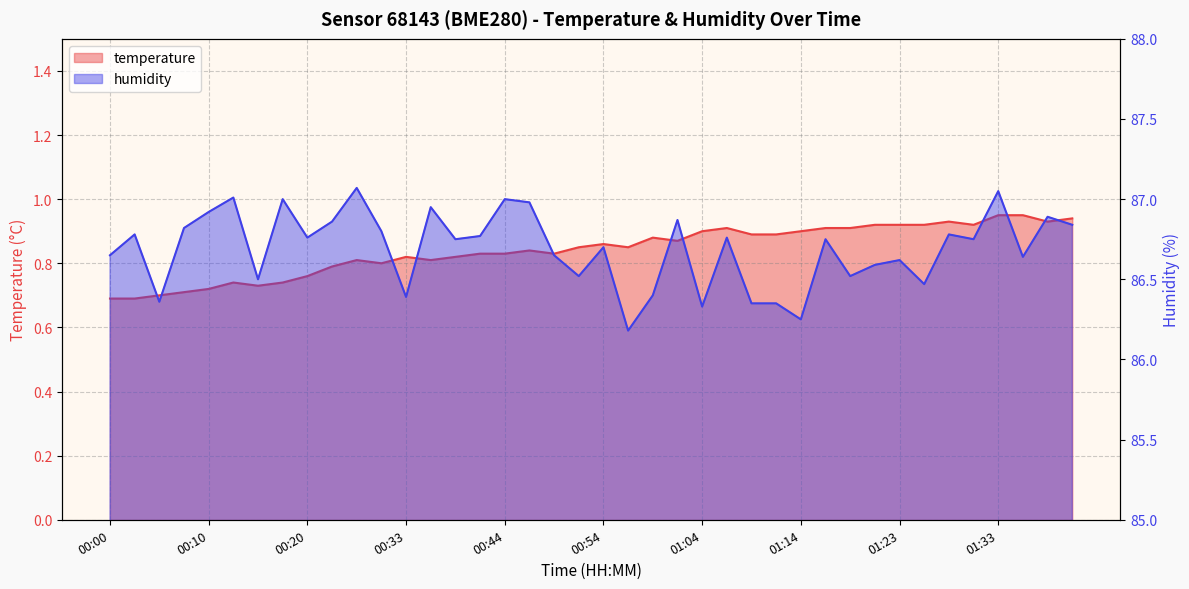

What is the sum of all humidity values?

3467.6